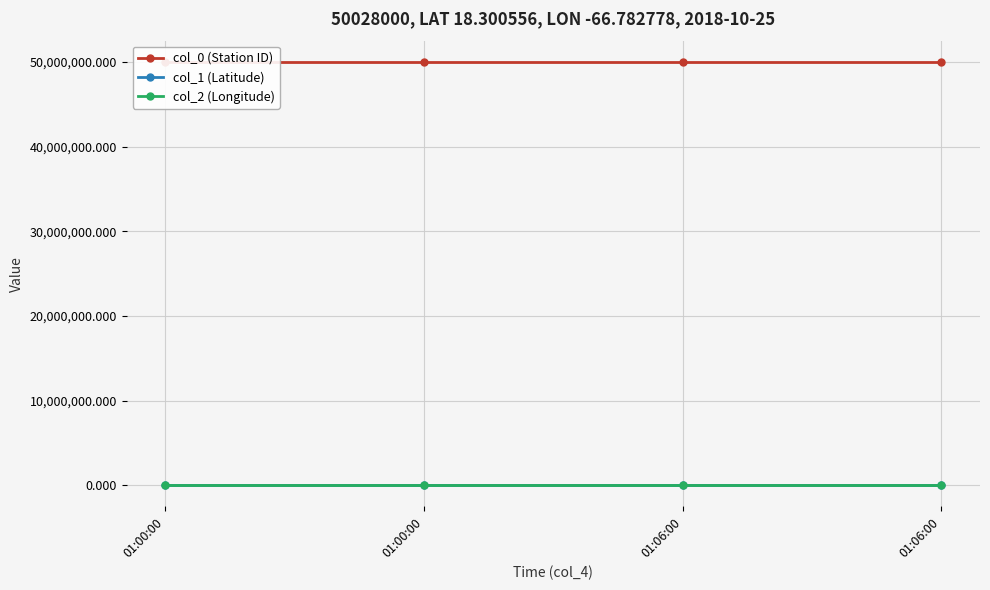

True or false: col_1 (Latitude) and col_0 (Station ID) intersect in this chart.

False